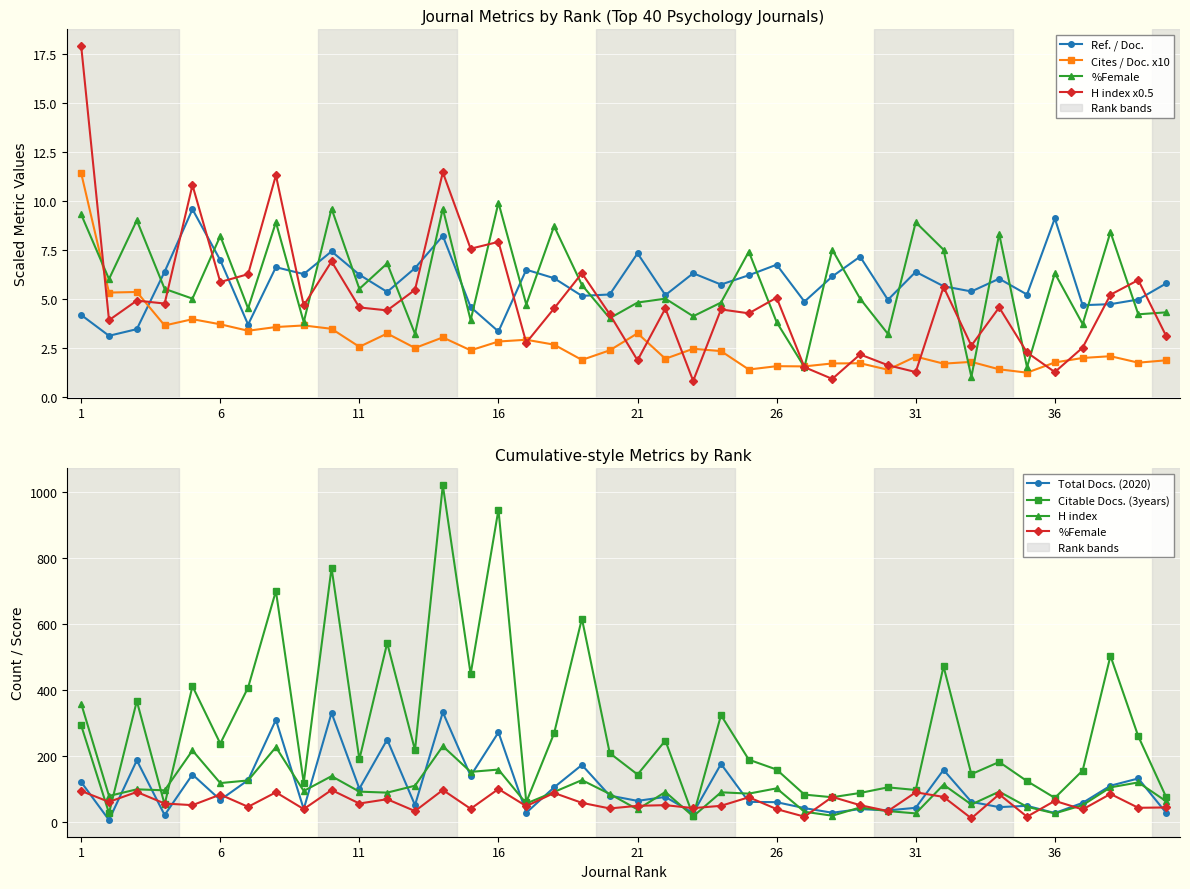

How many data points in H index are less than 4?

14